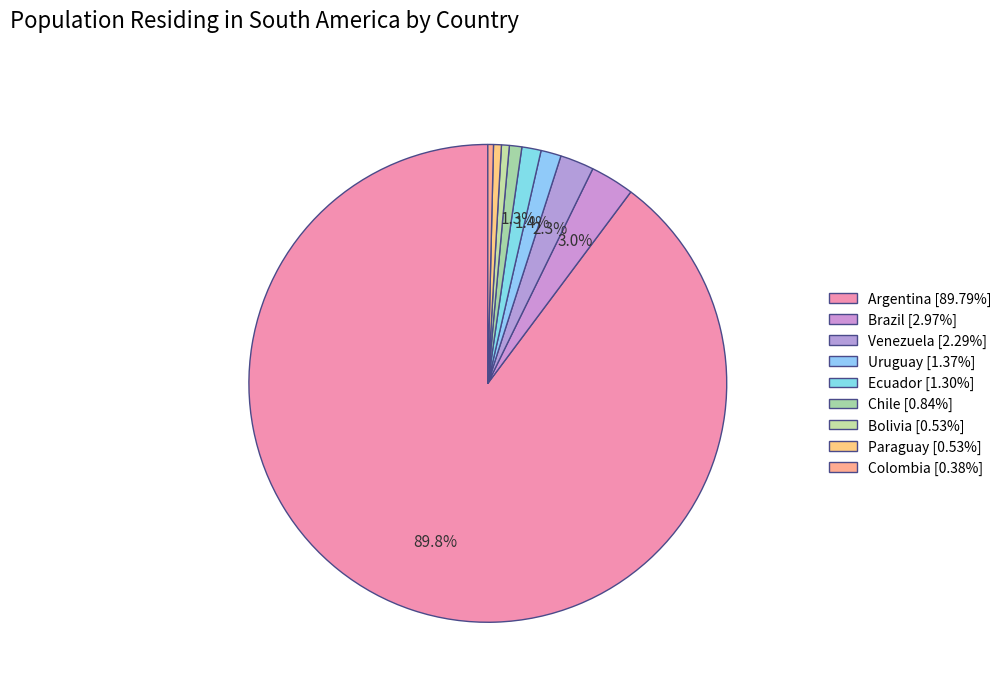

Count the number of slices in the pie.

9